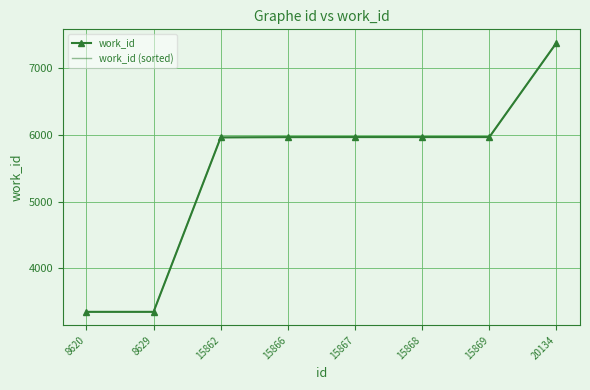

What is the maximum value shown in the chart?

7379